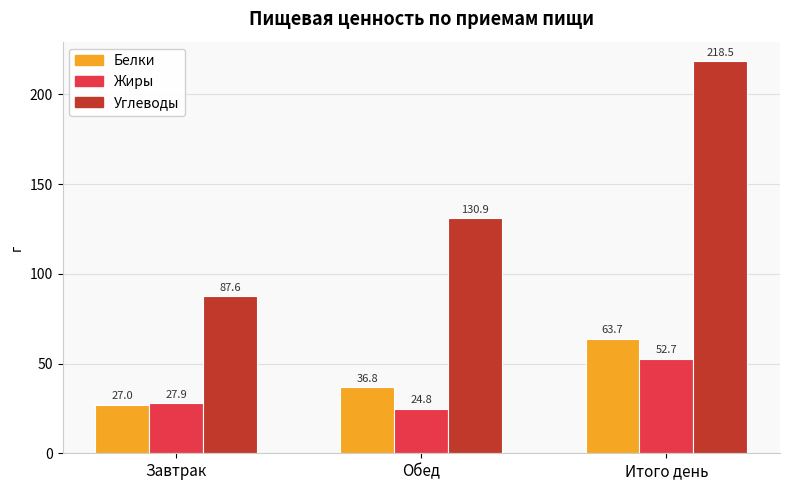

At which label does Белки first exceed 36?

Обед